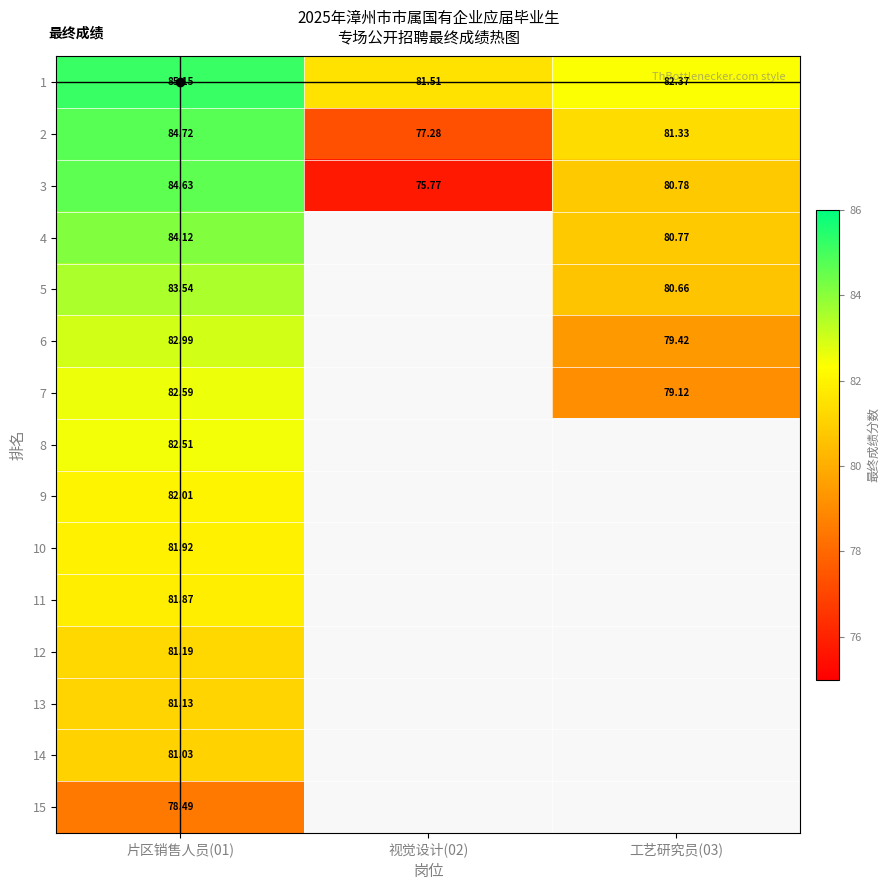

Which series has the largest total across all categories?

1